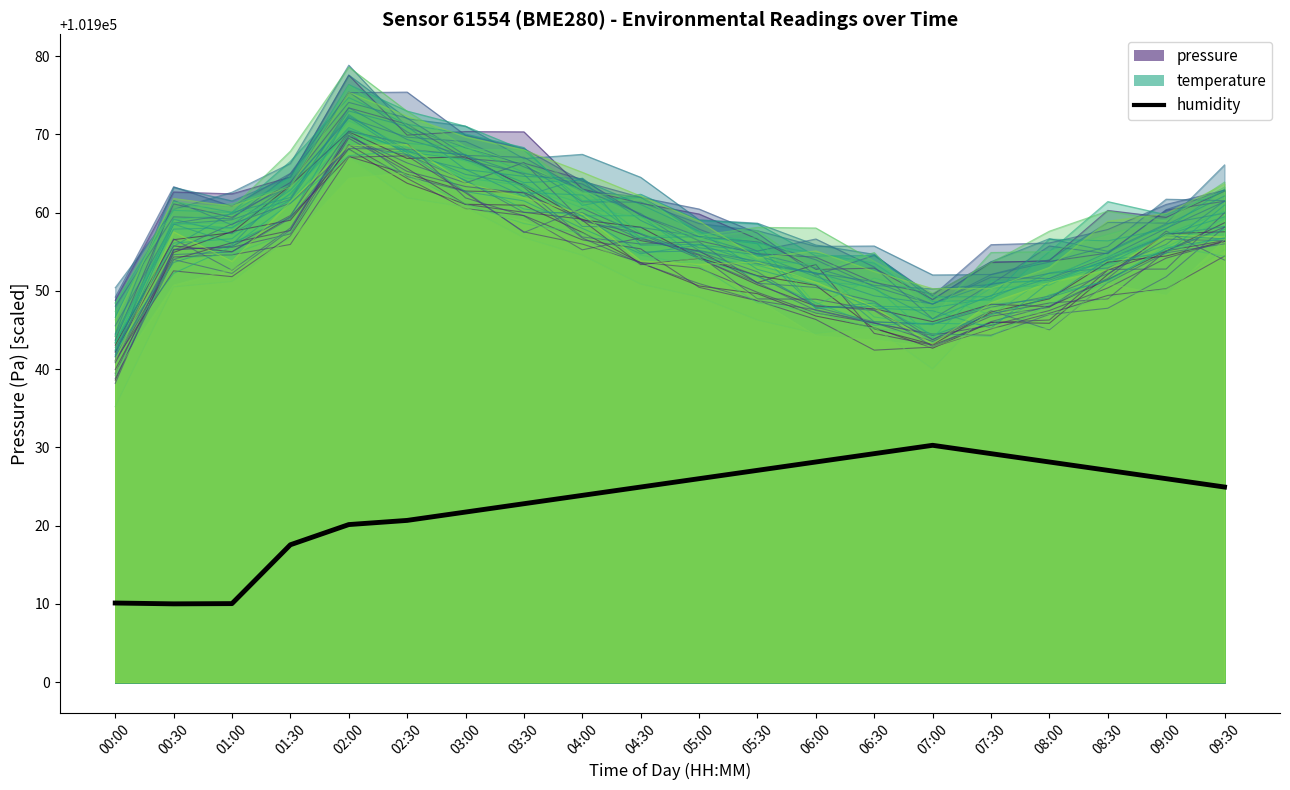

True or false: the data shows 32903.2 at 01:30.

False